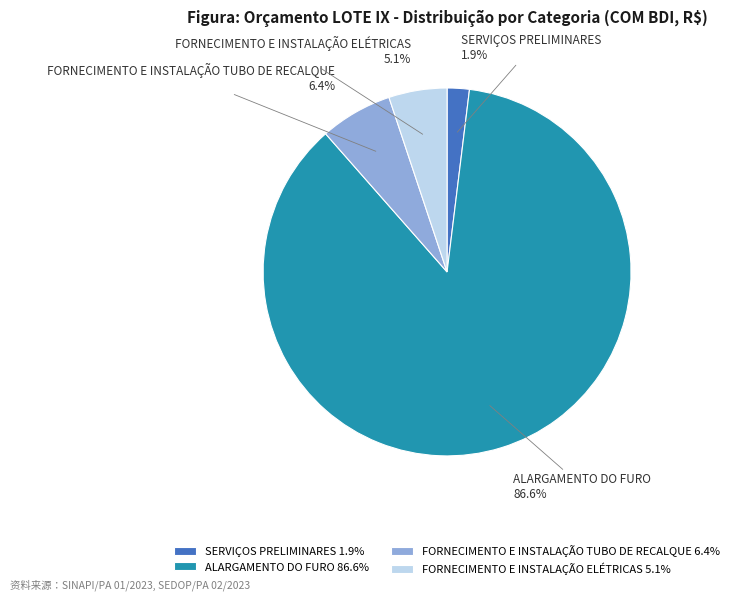

The ALARGAMENTO DO FURO slice represents 81% of the pie. True or false?

False